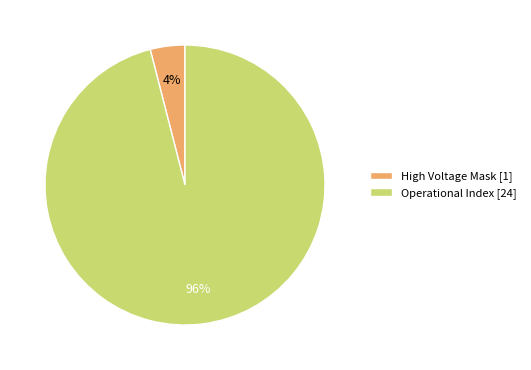

Approximately how many times larger is the value at Operational Index [24] compared to High Voltage Mask [1]?

24.0